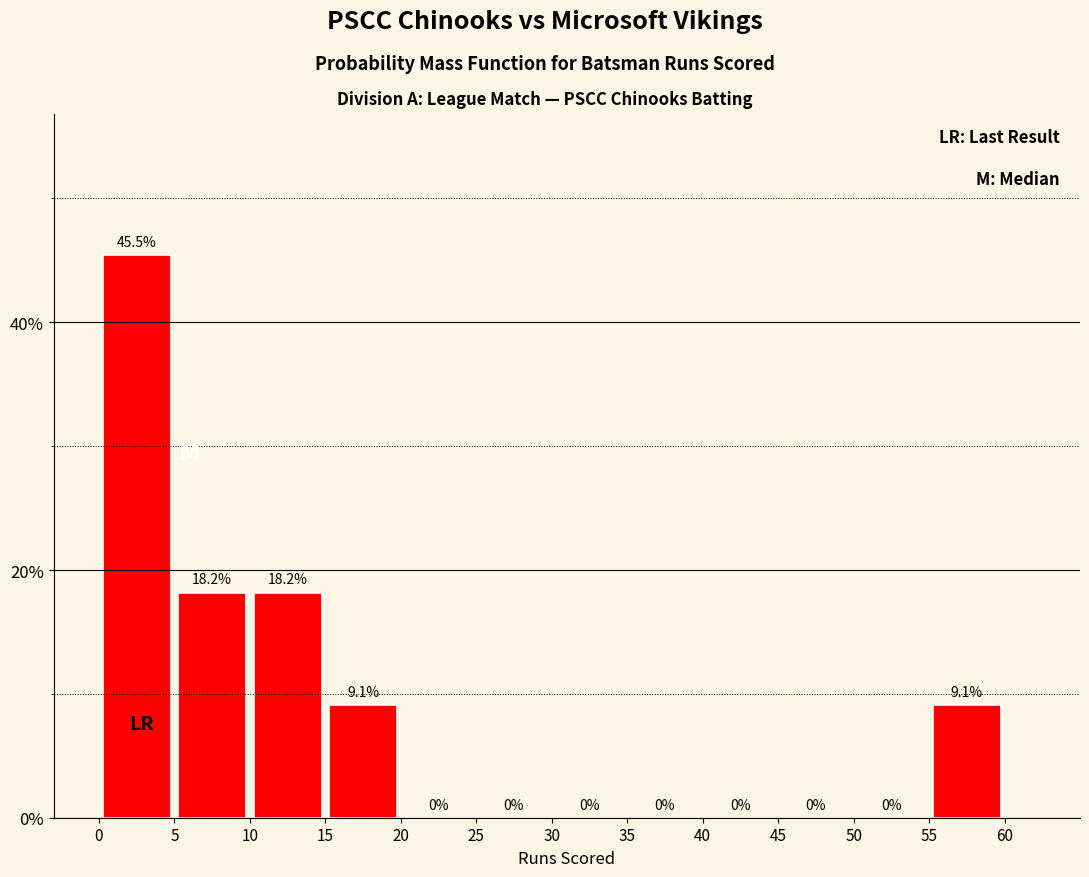

What is the height of the bar covering 55 to 60 on the x-axis?

9.1